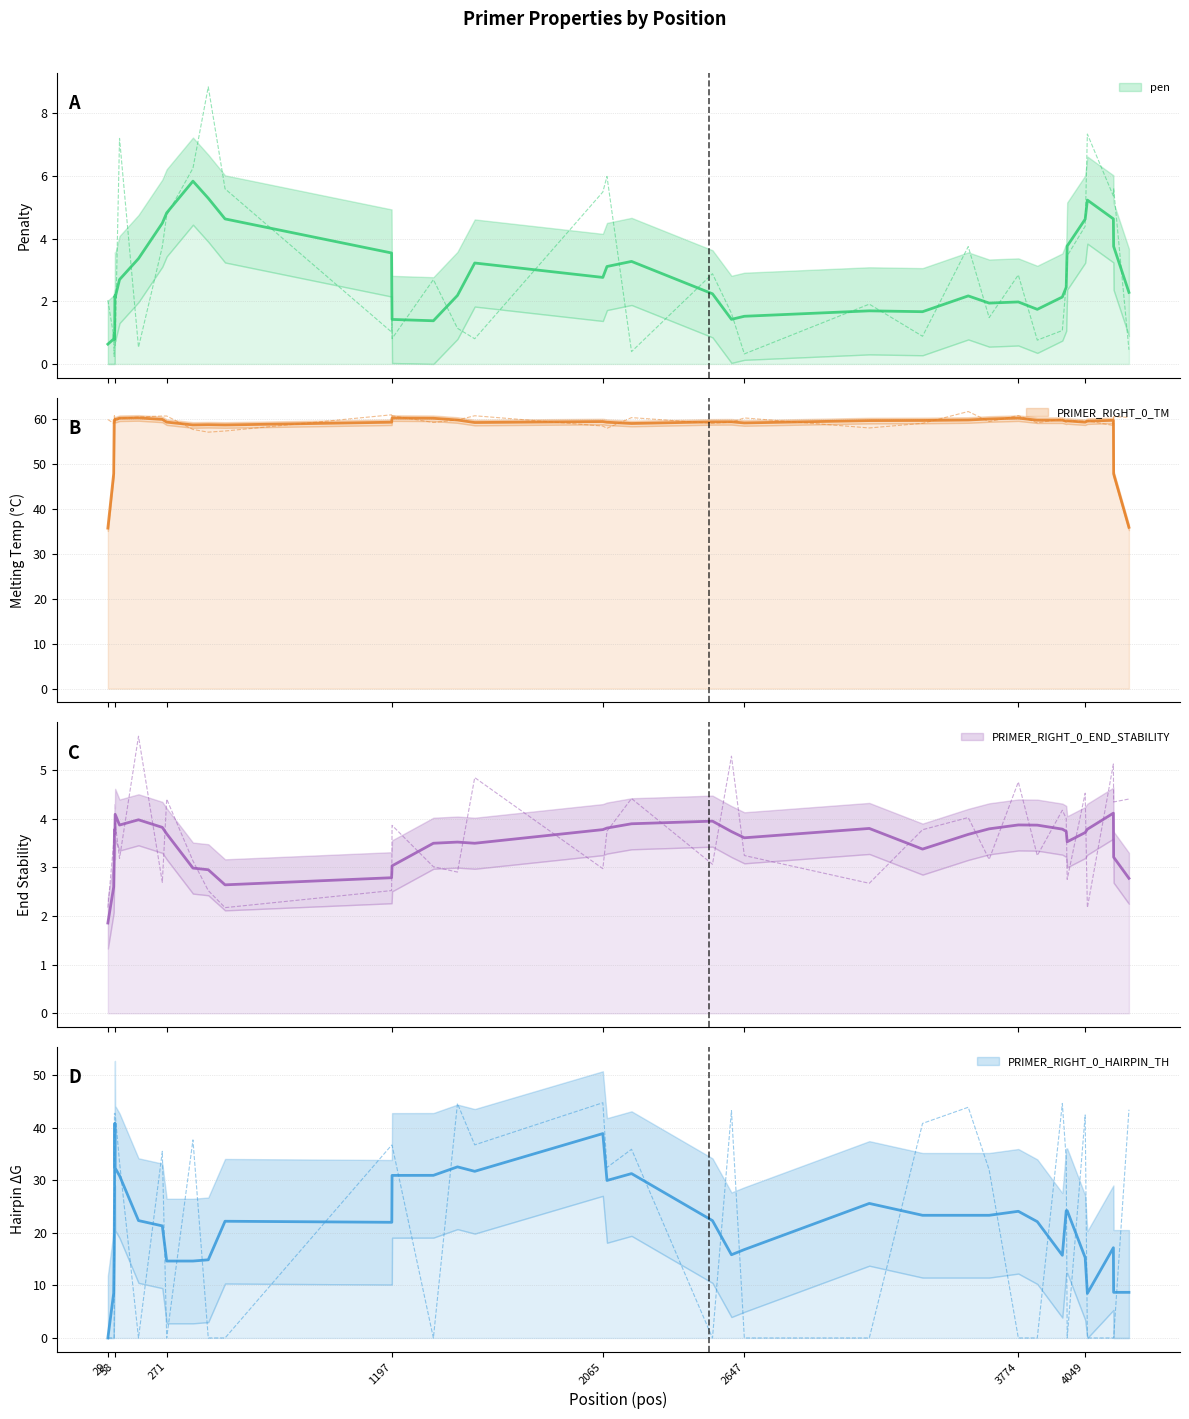

What is the sum of all PRIMER_RIGHT_0_TM values?

2387.7